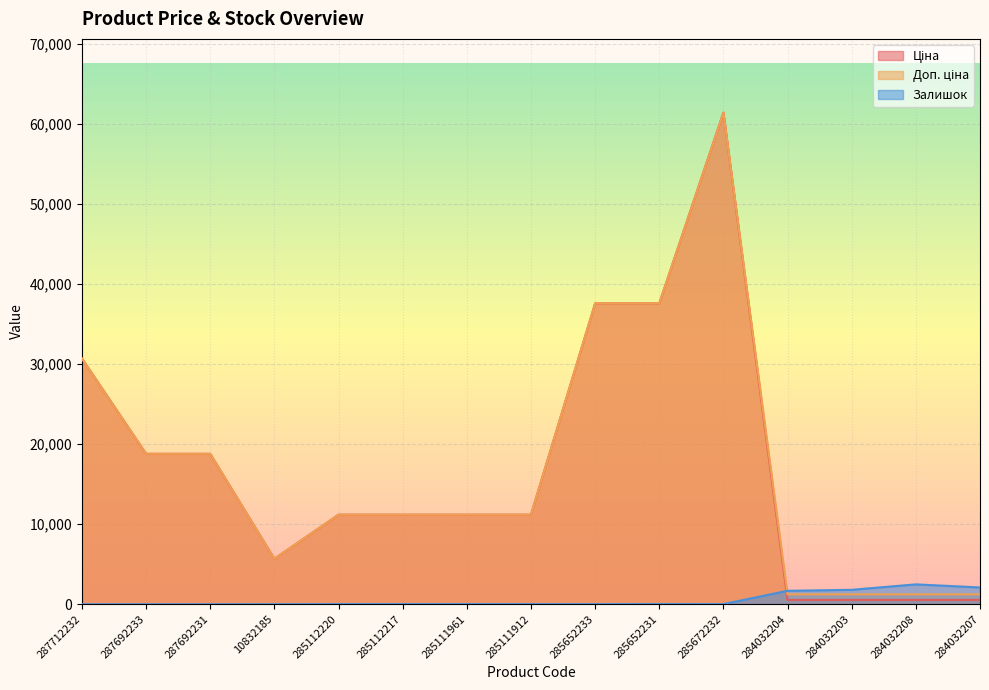

In Залишок, how many points are higher than both neighbors (excluding endpoints)?

2